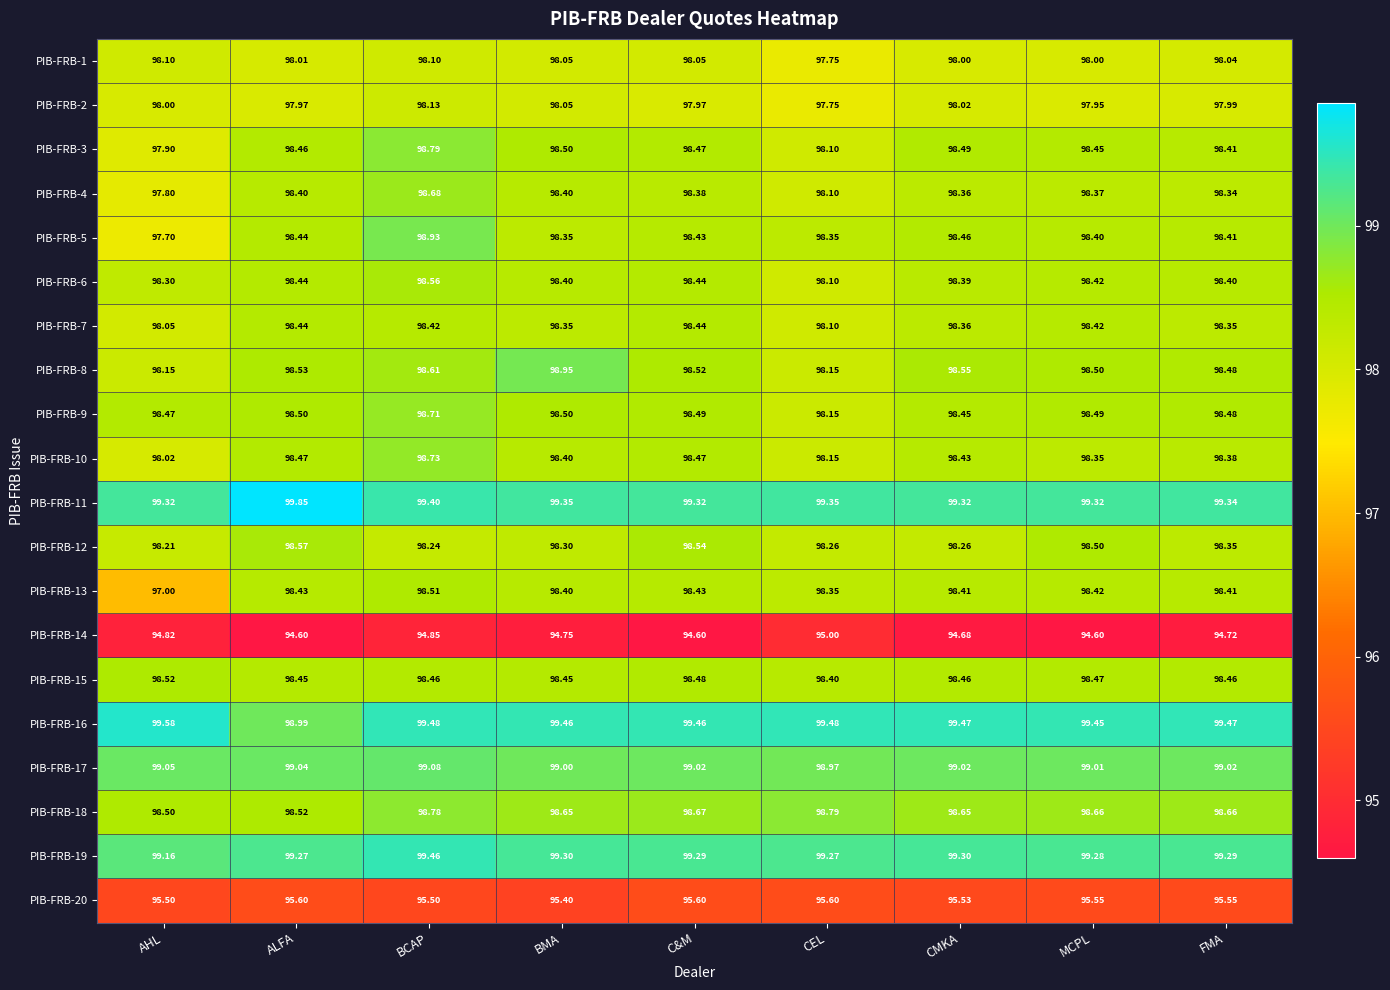

At which label does PIB-FRB-14 reach its peak?

CEL